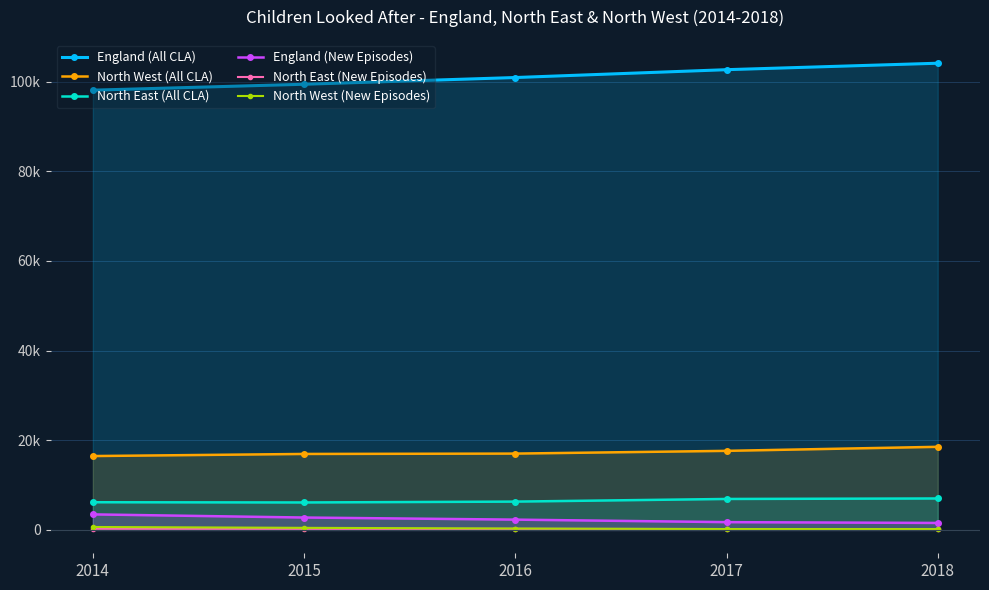

At how many categories does at least one series exceed 33064?

5